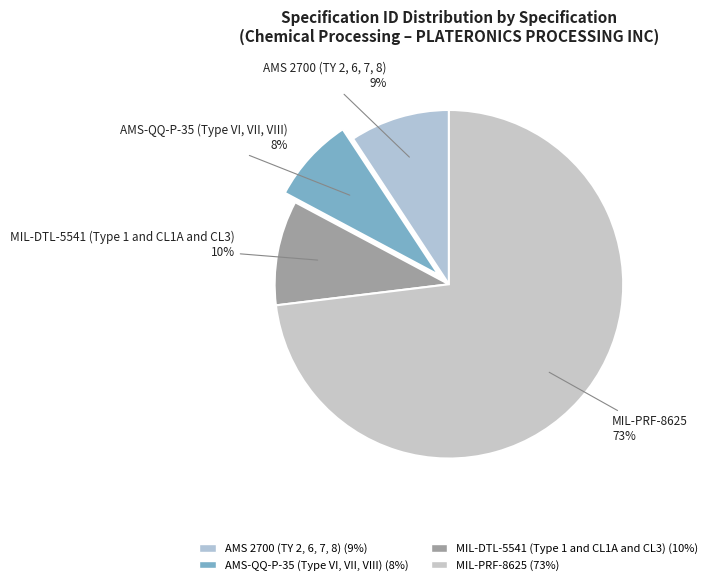

Approximately how many times larger is the value at AMS-QQ-P-35 (Type VI, VII, VIII) compared to MIL-DTL-5541 (Type 1 and CL1A and CL3)?

0.8